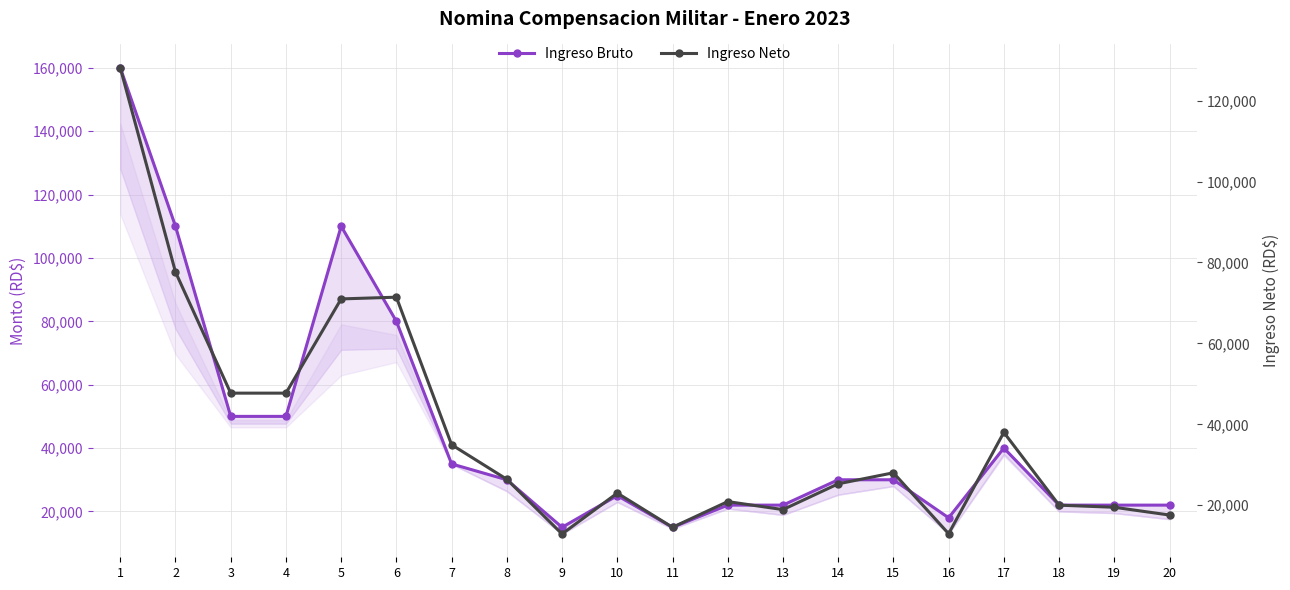

Is this an area chart (filled region under the line)?

No